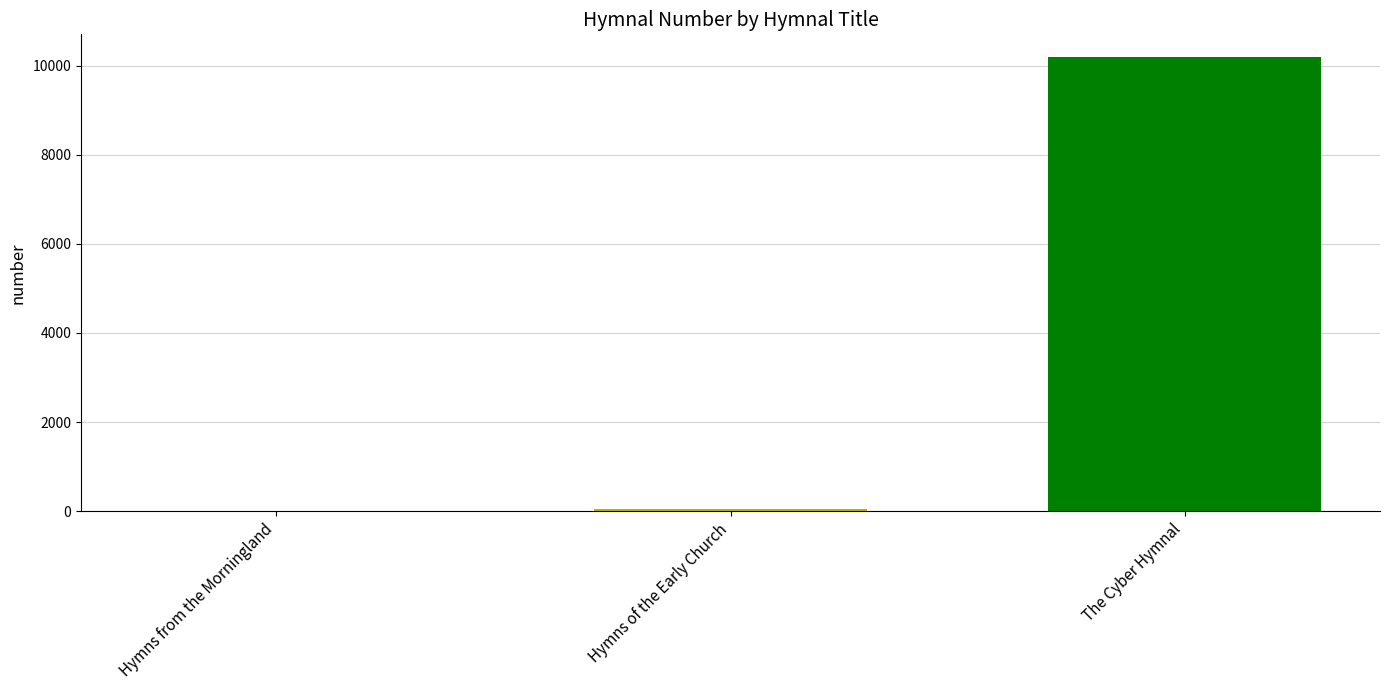

Which label corresponds to the largest value in the chart?

The Cyber Hymnal